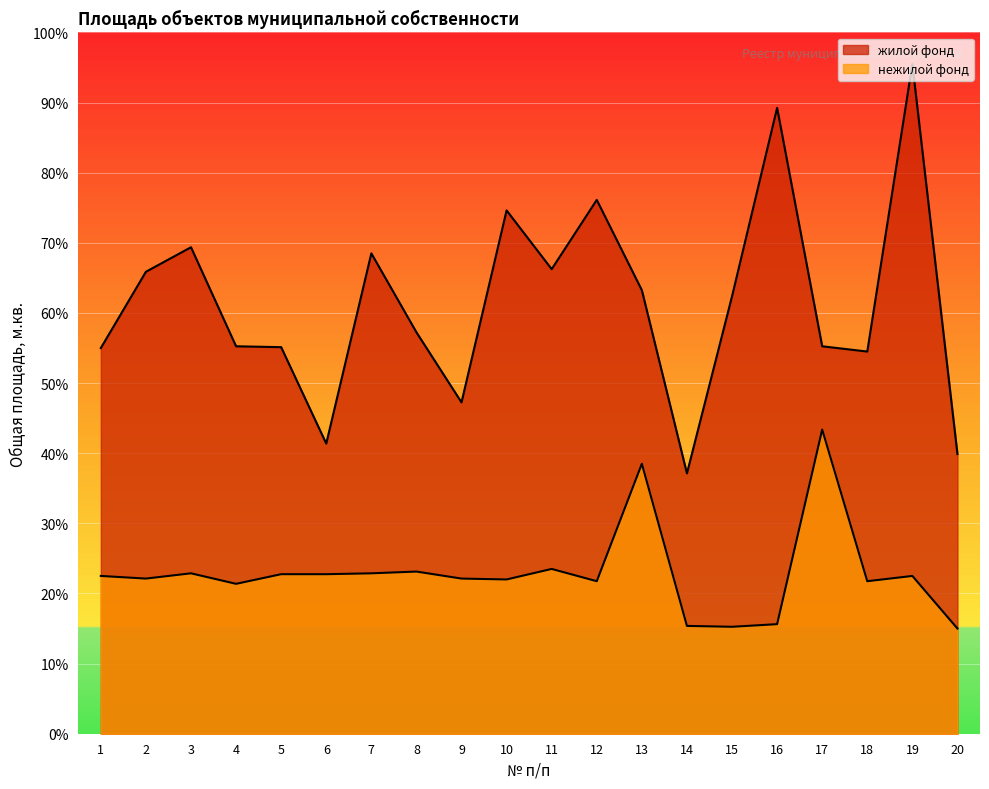

At which label does нежилой фонд reach its minimum?

20